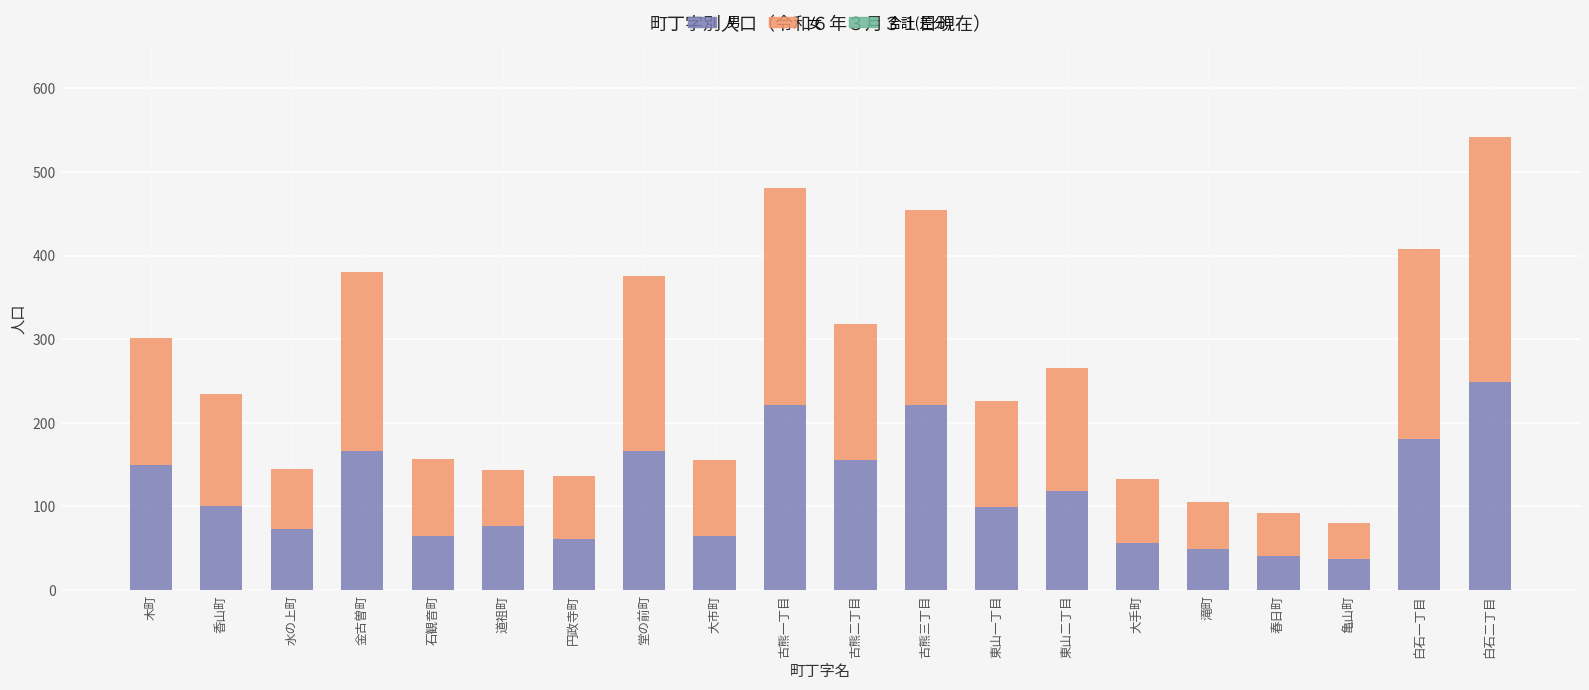

The 男 series shows 65 at 大市町. True or false?

True